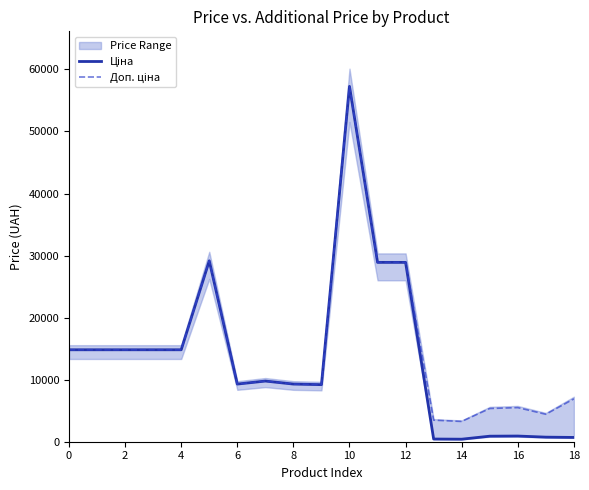

Which label corresponds to the smallest value in the chart?

14